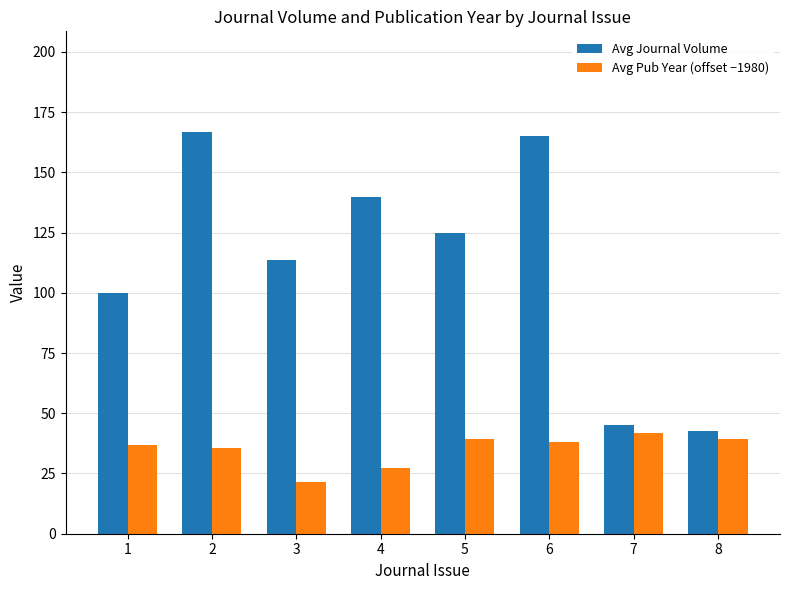

The Avg Pub Year (offset −1980) series shows 38.0 at 6. True or false?

True